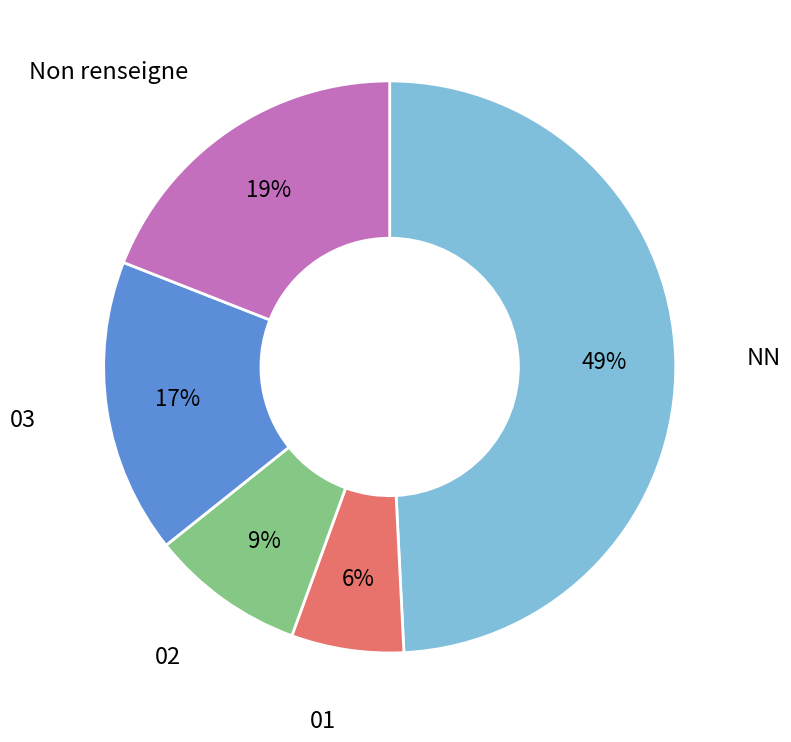

Rank the categories by value from highest to lowest.

NN, Non renseigne, 03, 02, 01